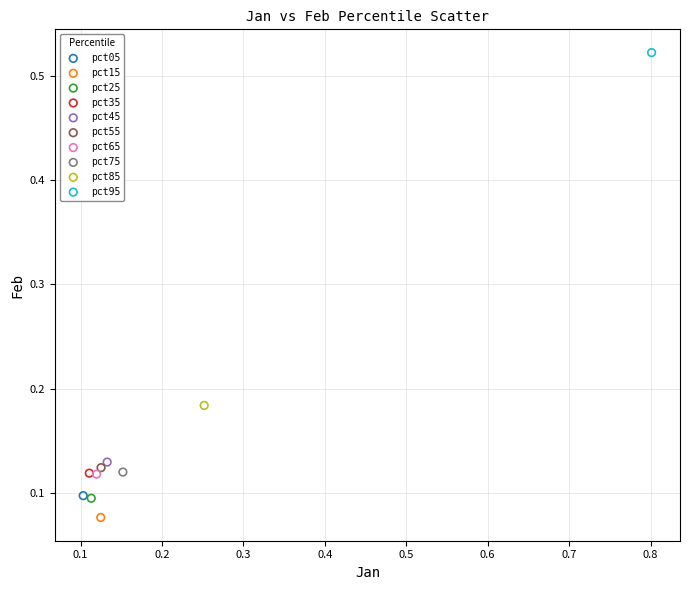

What are all the series names shown in the legend?

pct05, pct15, pct25, pct35, pct45, pct55, pct65, pct75, pct85, pct95